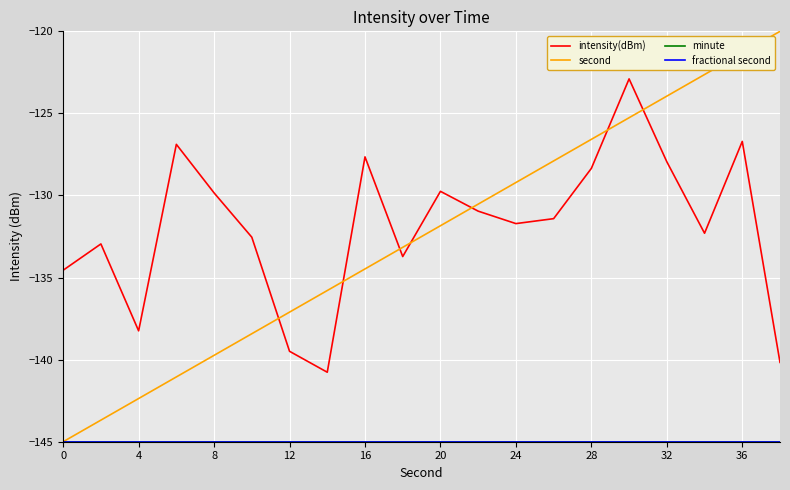

Is this an area chart (filled region under the line)?

No